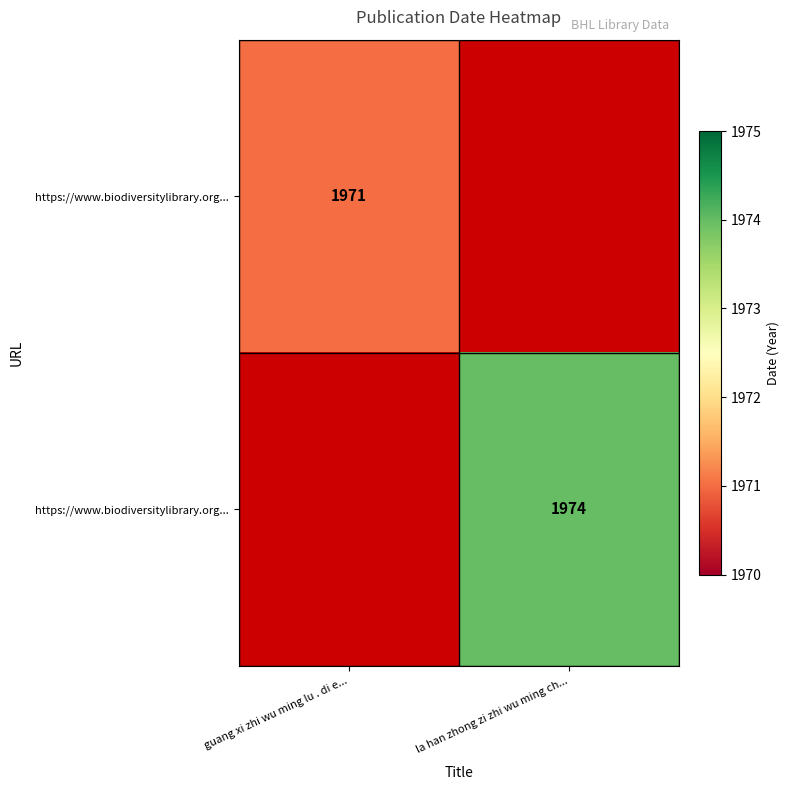

At which category is the sum across all series the highest?

la han zhong zi zhi wu ming ch...